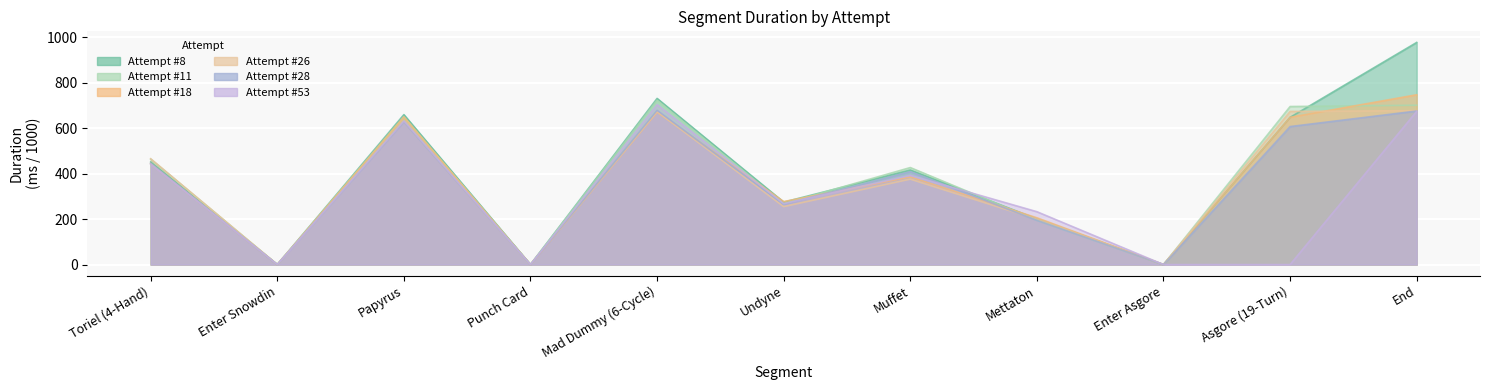

Rank the series at Papyrus from highest to lowest value.

Attempt #8, Attempt #11, Attempt #18, Attempt #53, Attempt #26, Attempt #28